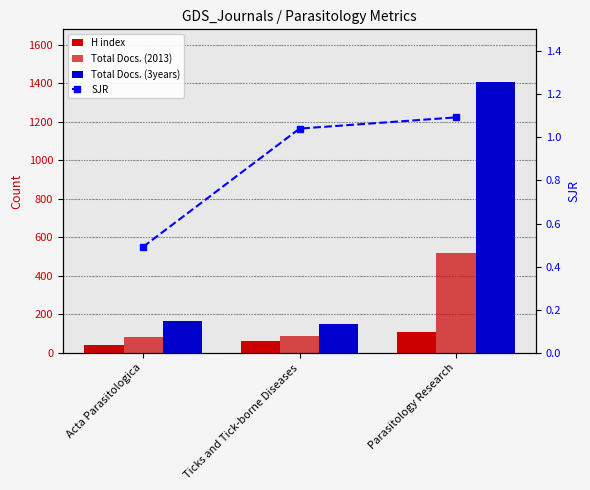

Reading left to right, what are all the values shown in this chart?

H index: 41.0	62.0	109.0
Total Docs. (2013): 85.0	88.0	520.0
Total Docs. (3years): 168.0	152.0	1408.0
SJR: 0.5	1.0	1.1